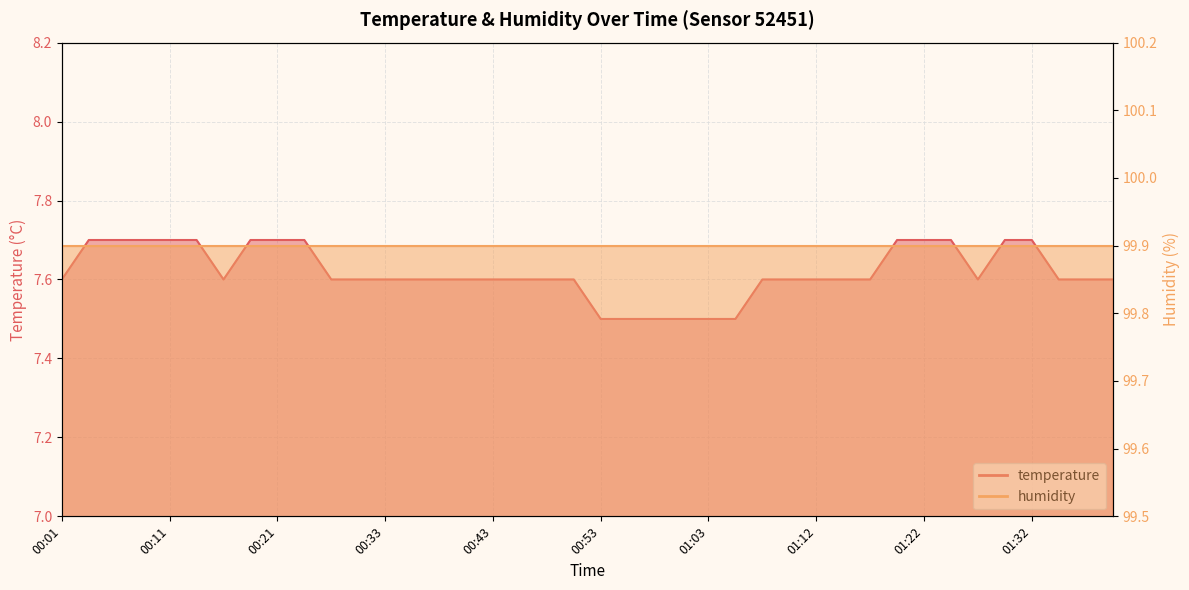

Between 00:18 and 00:36, which is larger?

00:18